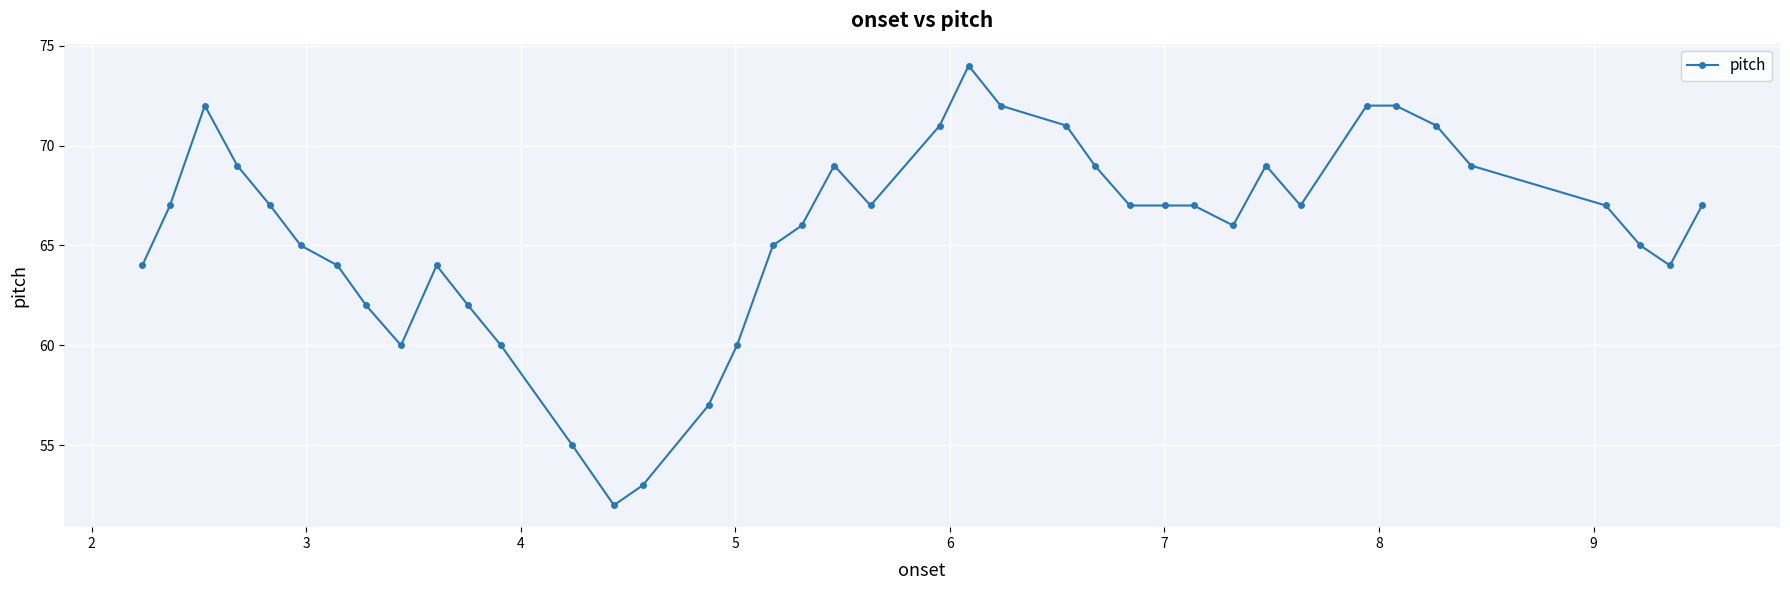

What is the smallest value displayed?

52